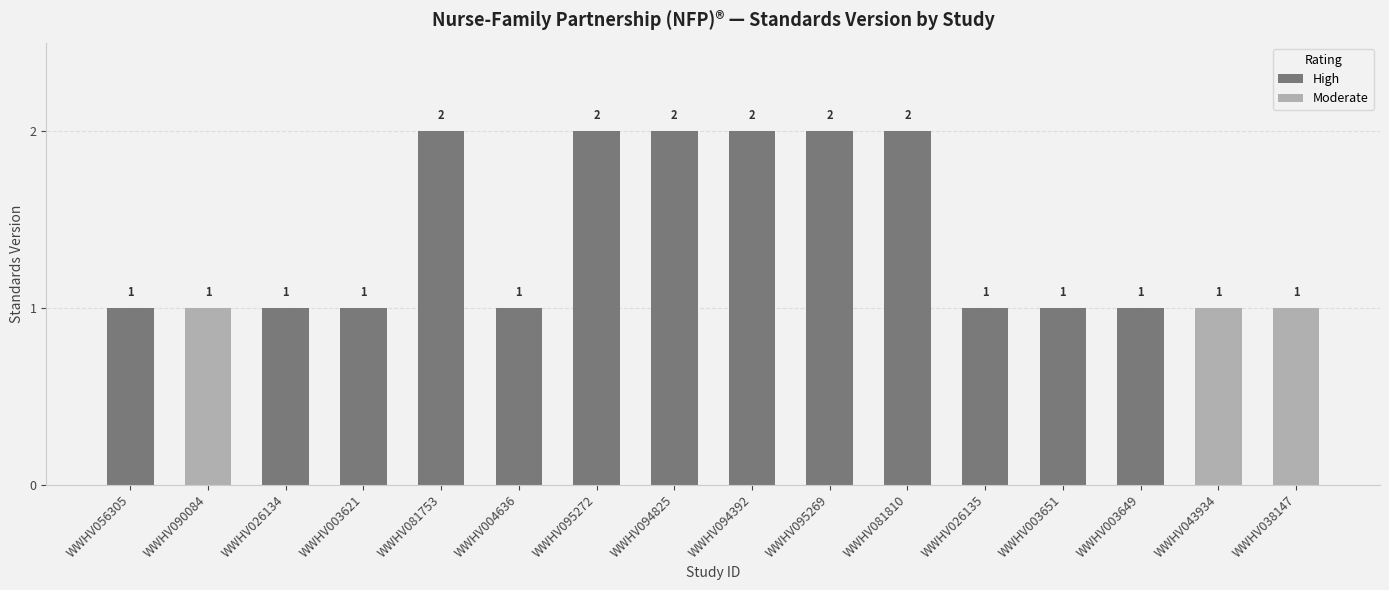

What position from the right is WWHV081753?

12